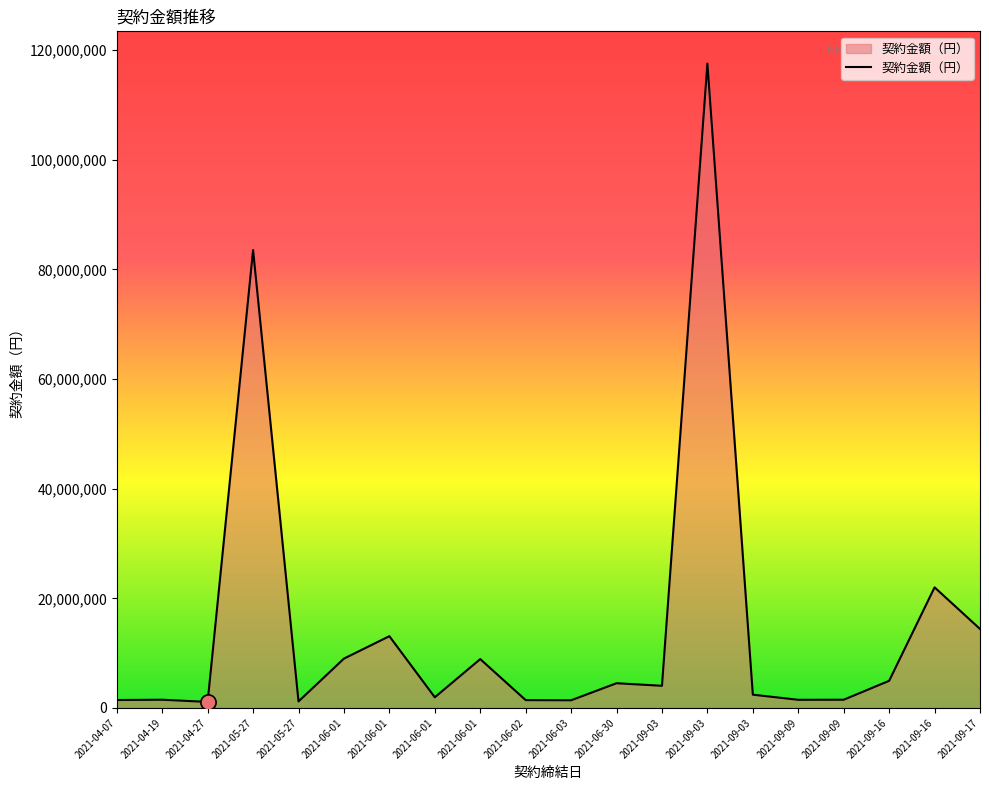

How many lines are shown in the chart?

1